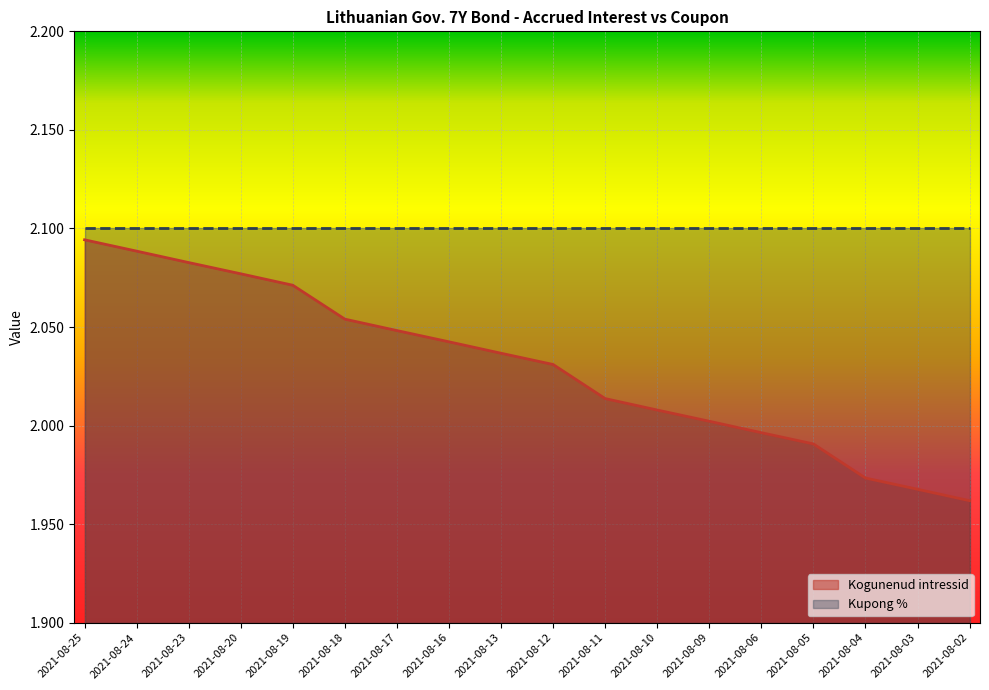

List the labels in order of value, largest first.

2021-08-25, 2021-08-24, 2021-08-23, 2021-08-20, 2021-08-19, 2021-08-18, 2021-08-17, 2021-08-16, 2021-08-13, 2021-08-12, 2021-08-11, 2021-08-10, 2021-08-09, 2021-08-06, 2021-08-05, 2021-08-04, 2021-08-03, 2021-08-02